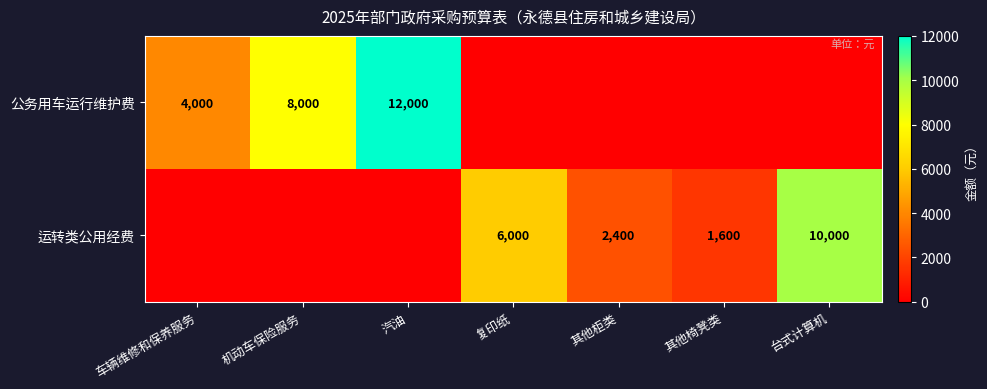

True or false: 运转类公用经费 has a value of 3927 at 复印纸.

False